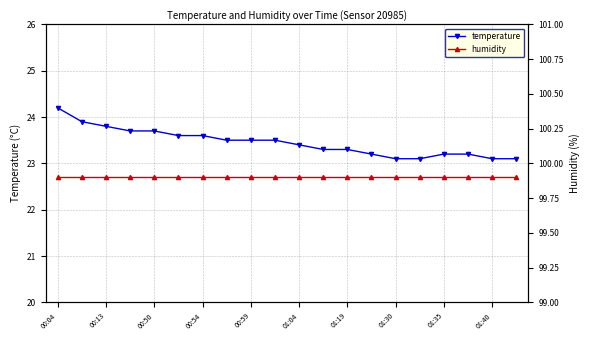

At which label does temperature reach its peak?

00:04